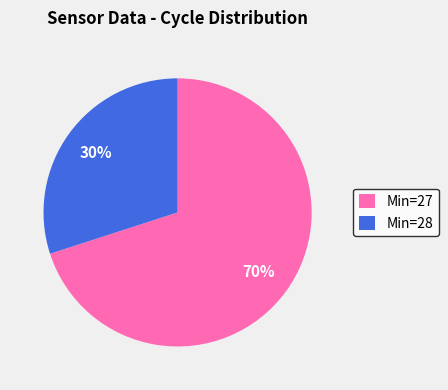

To the nearest percent, what is the average slice percentage?

50%